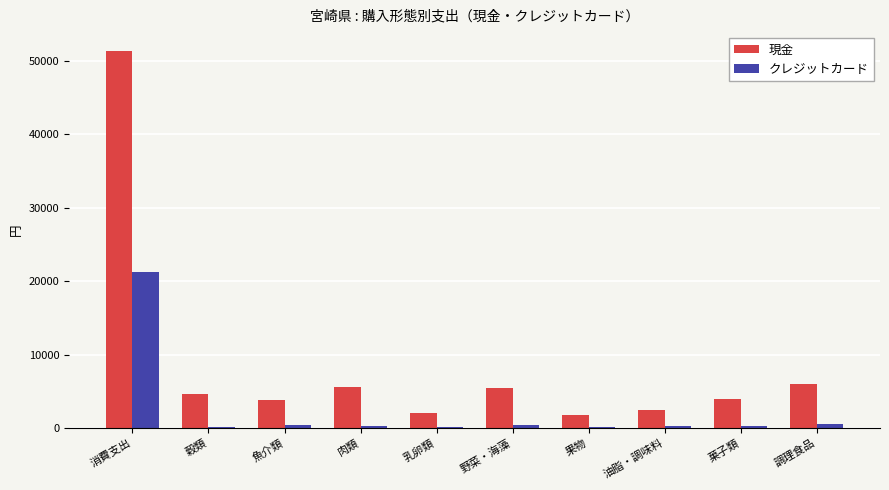

Which category has the highest value in the 現金 series?

消費支出